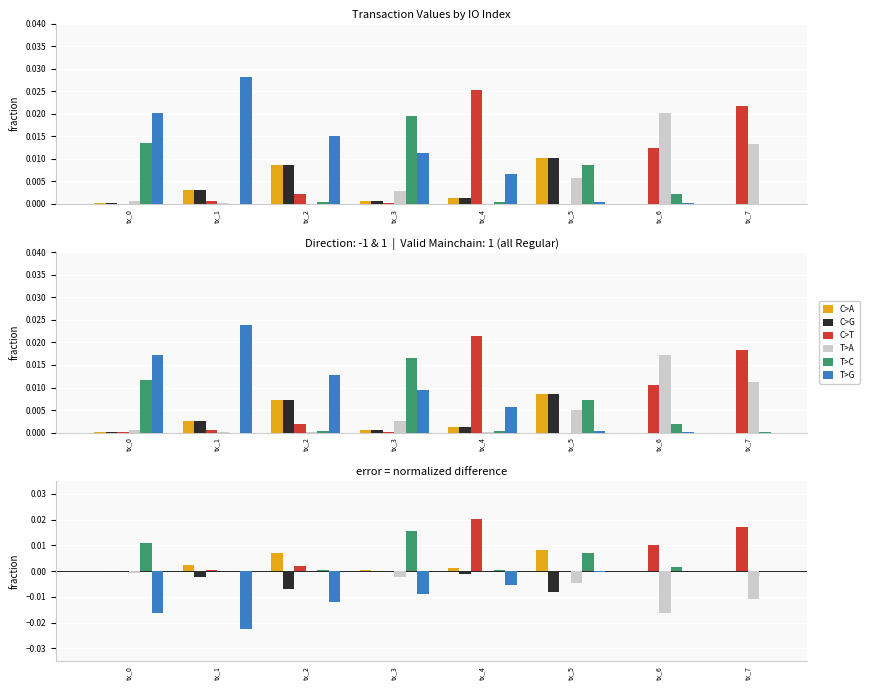

Between tx_6 and tx_4, which is larger?

tx_4